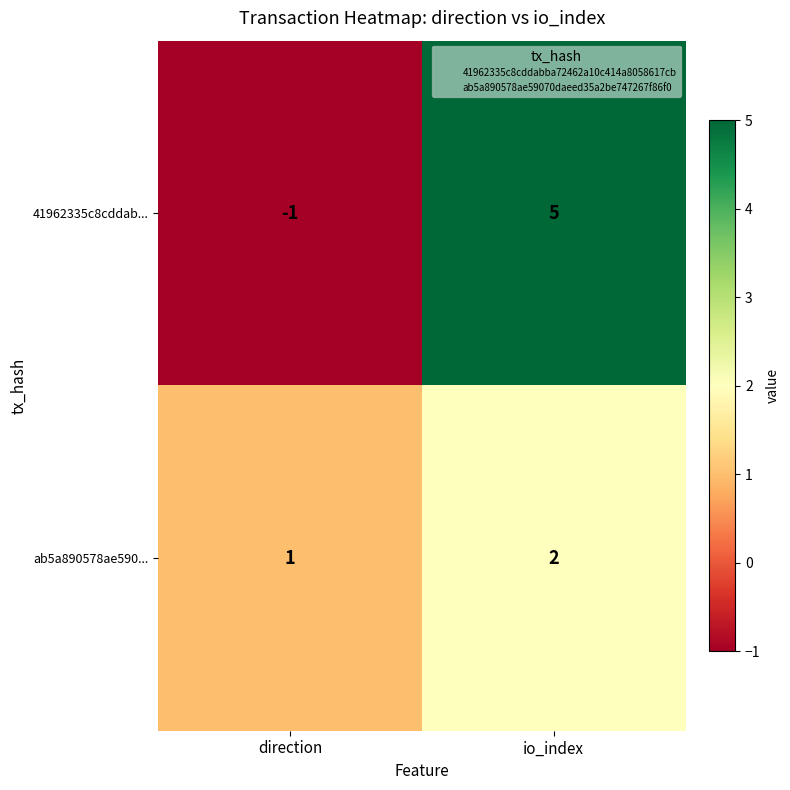

At which label is 41962335c8cddab... closest to 2?

direction